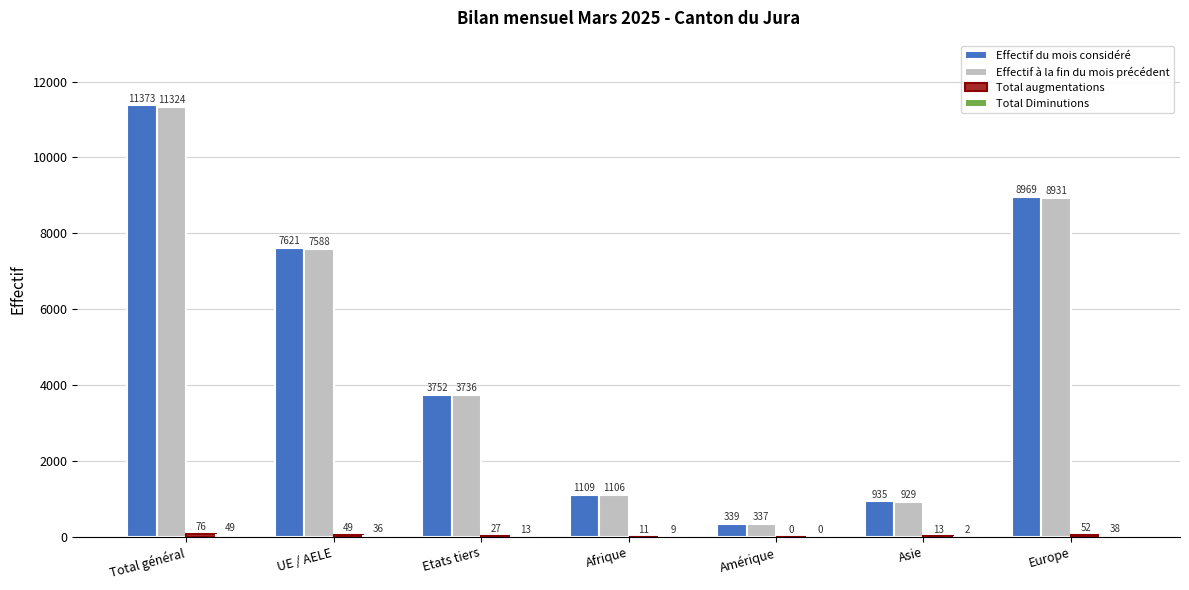

What is the sum of the Effectif du mois considéré values at Etats tiers and Total général?

15125